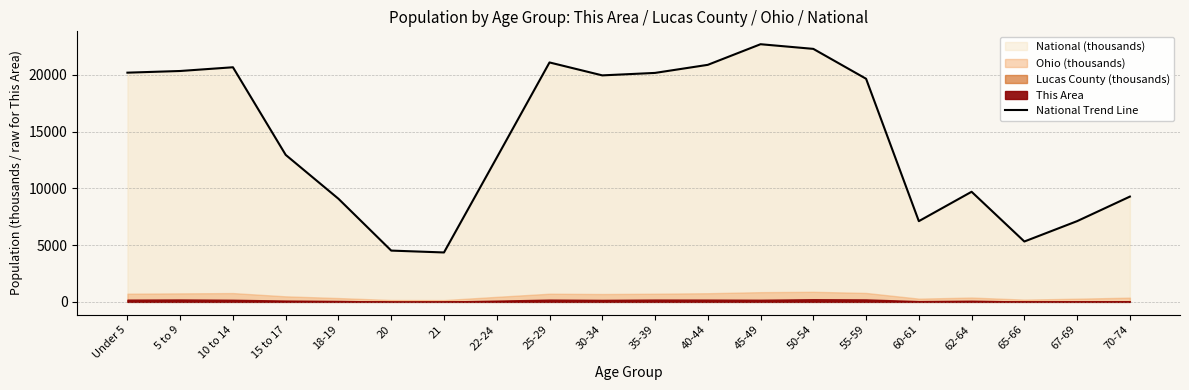

The chart shows a value of 20677.2 at 10 to 14. True or false?

True